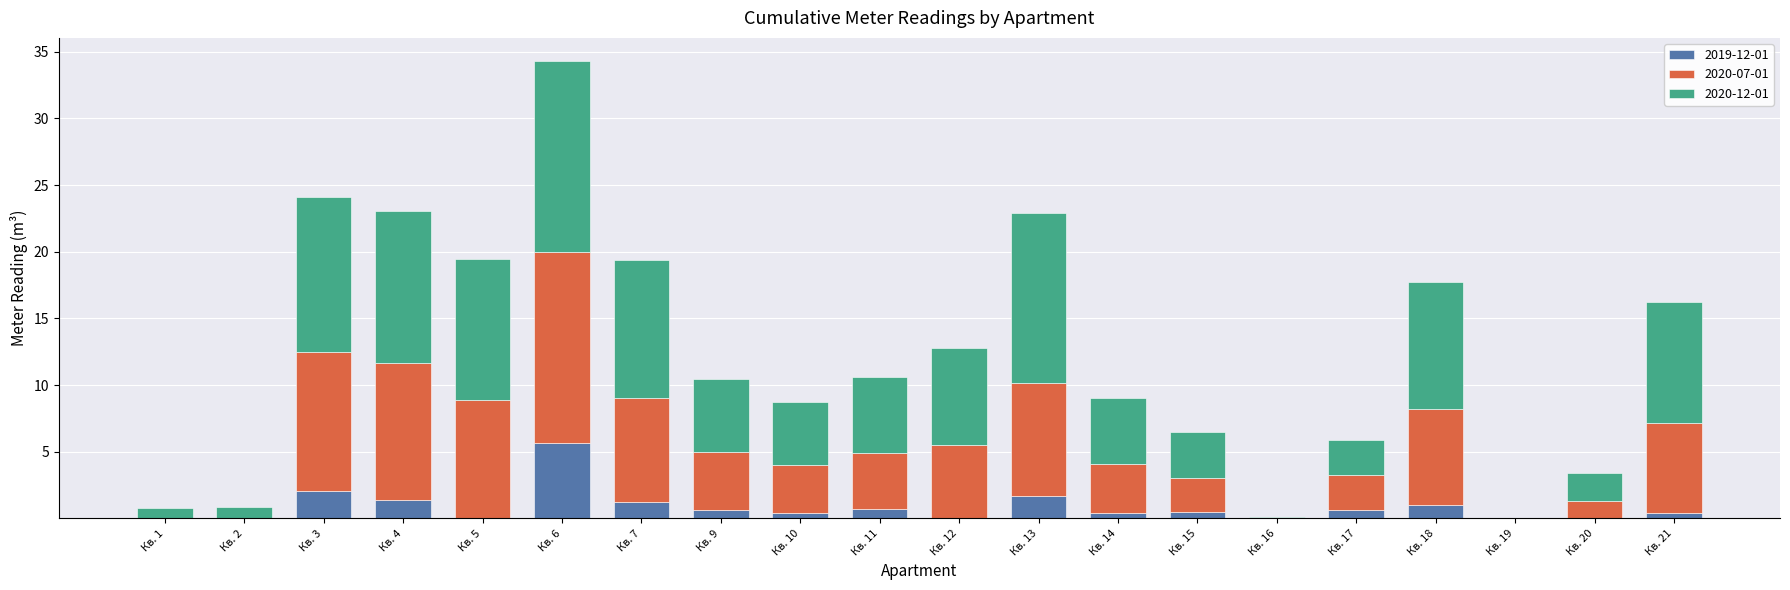

What is the sum of all 2019-12-01 values?

16.7